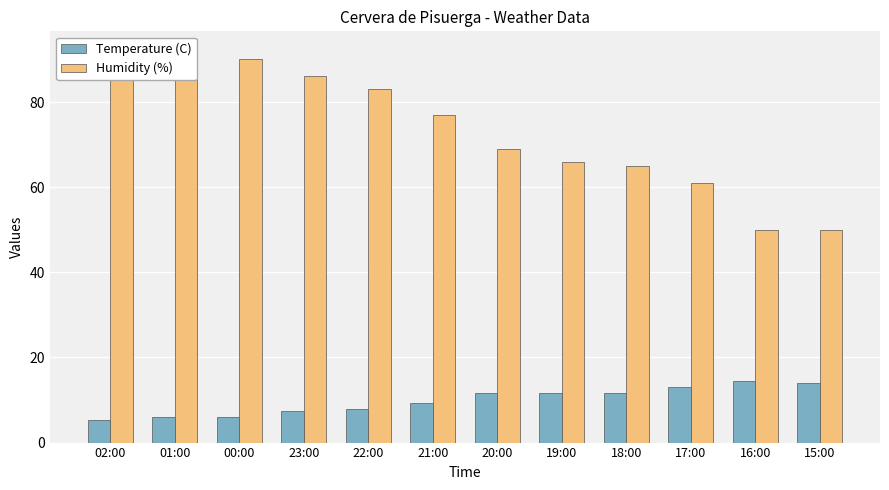

Where does the Temperature (C) series first go above 11?

20:00